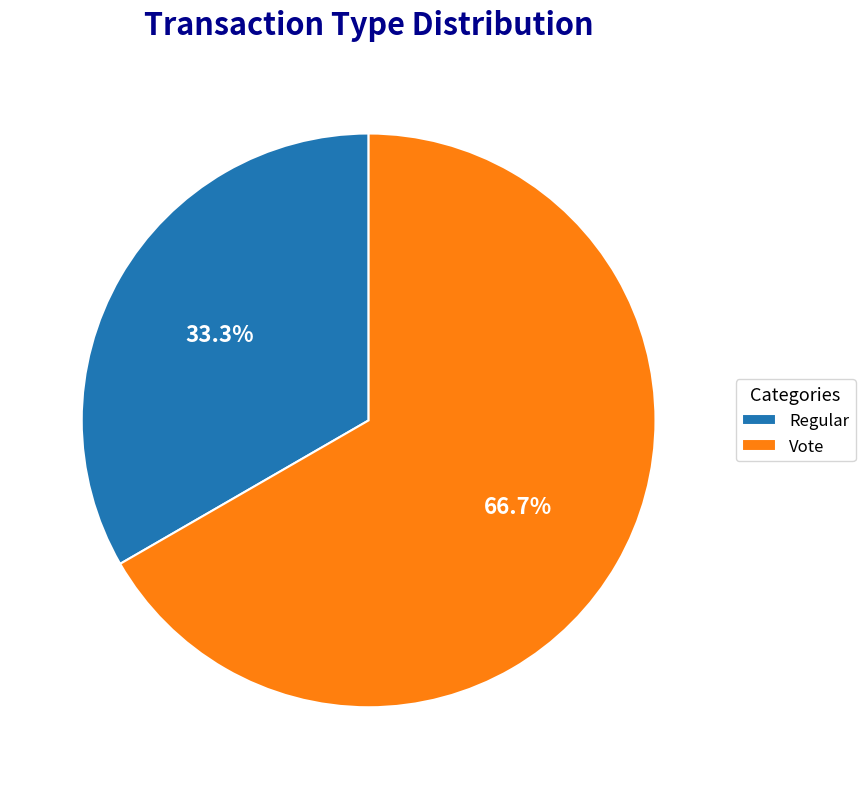

How many segments does this pie chart have?

2